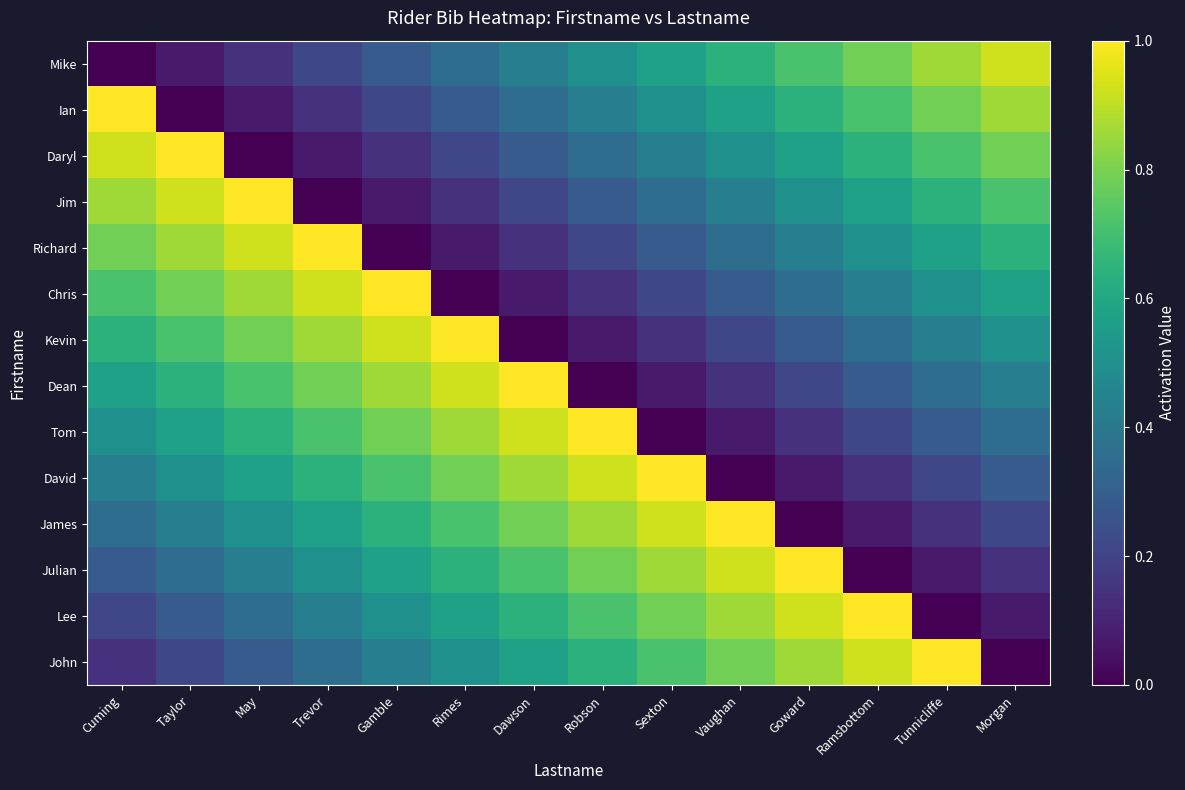

What is the spread (max minus min) of values at Taylor?

1.0